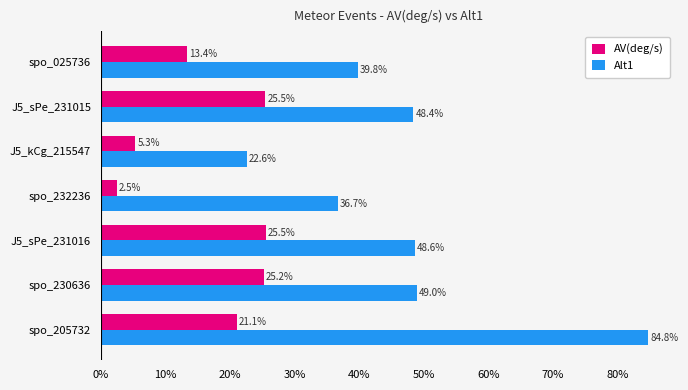

Which series has the largest total across all categories?

Alt1